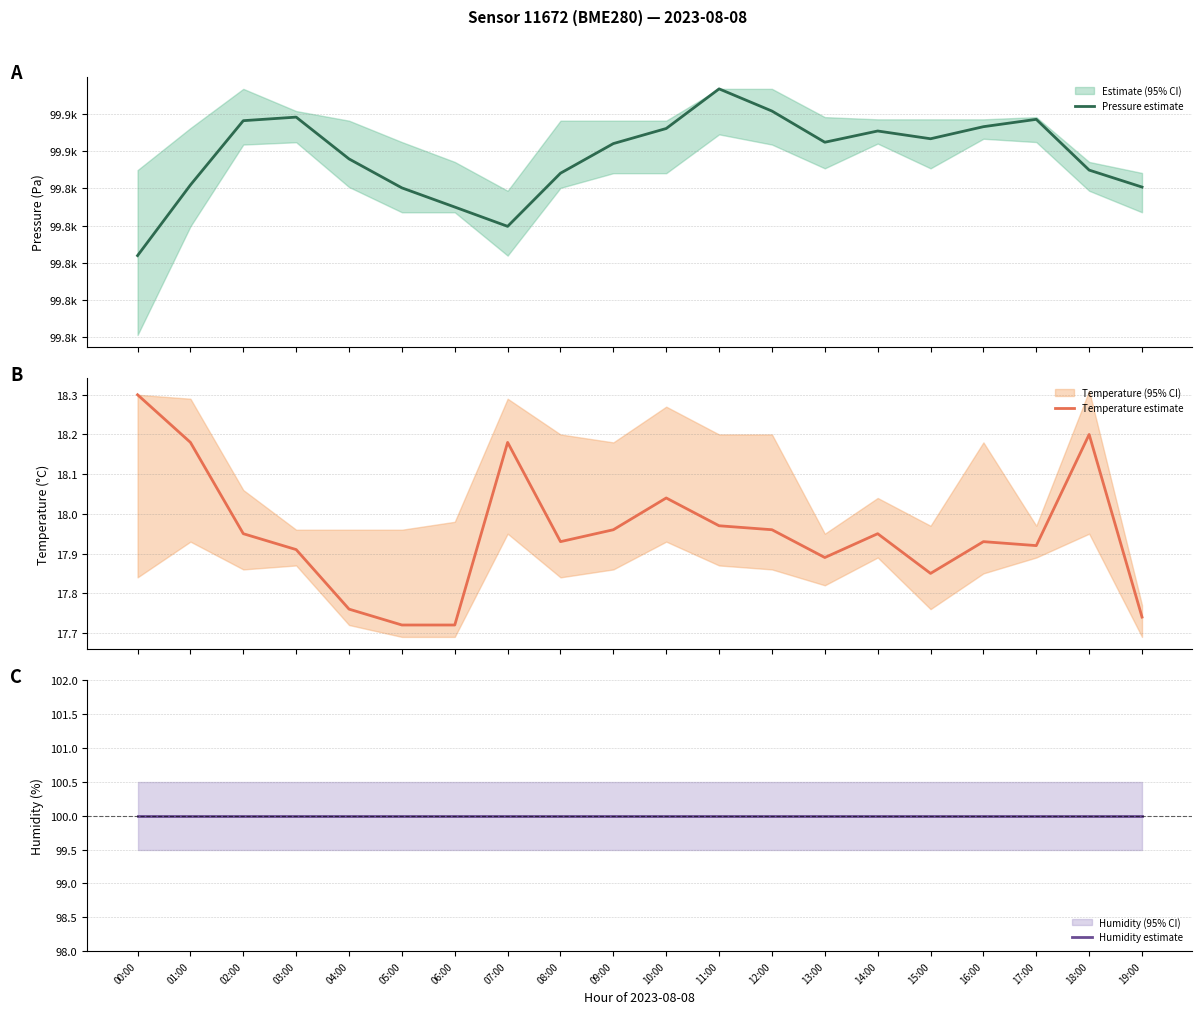

List the labels in order of Pressure estimate value, smallest first.

00:00, 07:00, 06:00, 05:00, 19:00, 01:00, 08:00, 18:00, 04:00, 09:00, 13:00, 15:00, 14:00, 10:00, 16:00, 02:00, 17:00, 03:00, 12:00, 11:00